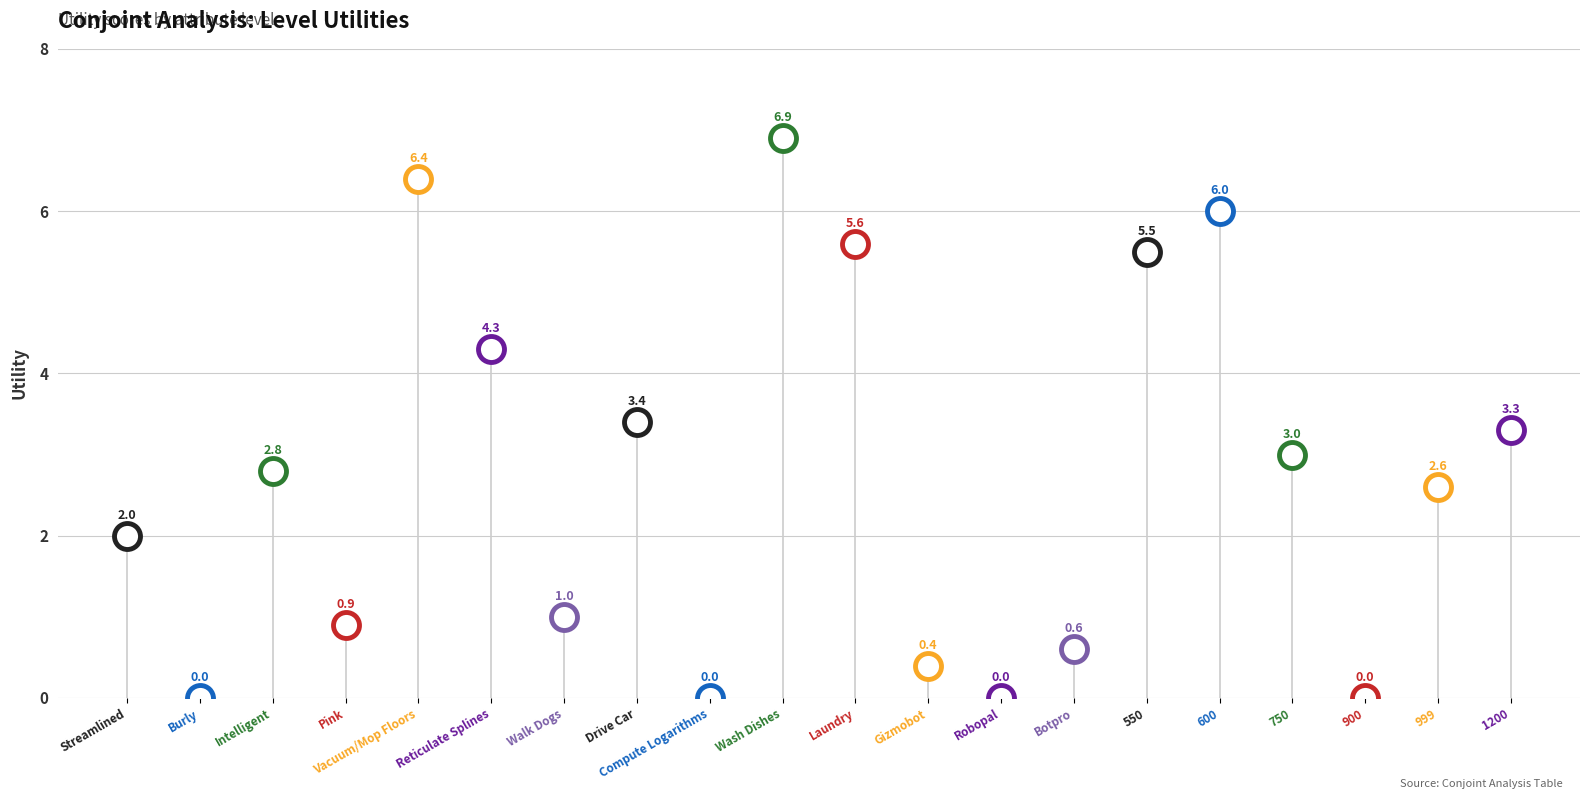

Which has a higher value, Laundry or Gizmobot?

Laundry